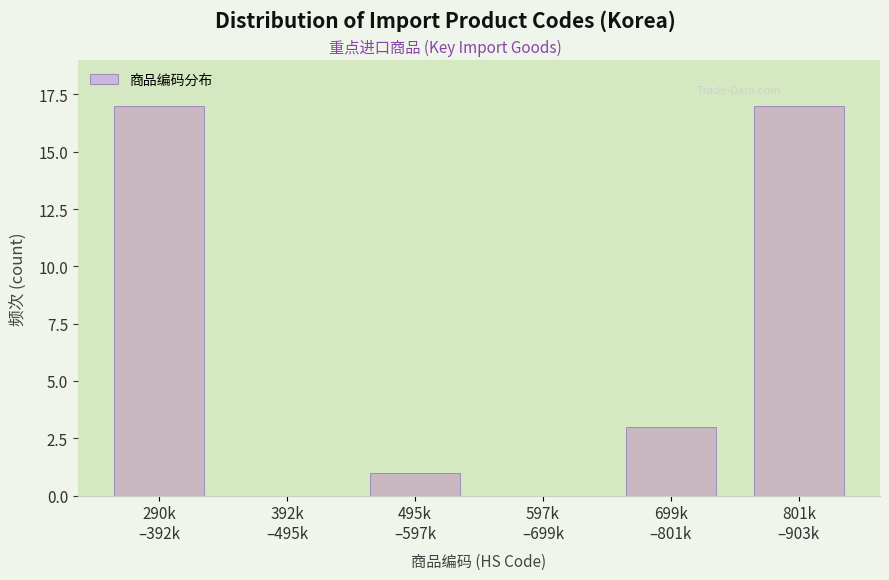

What is the greatest value displayed?

17